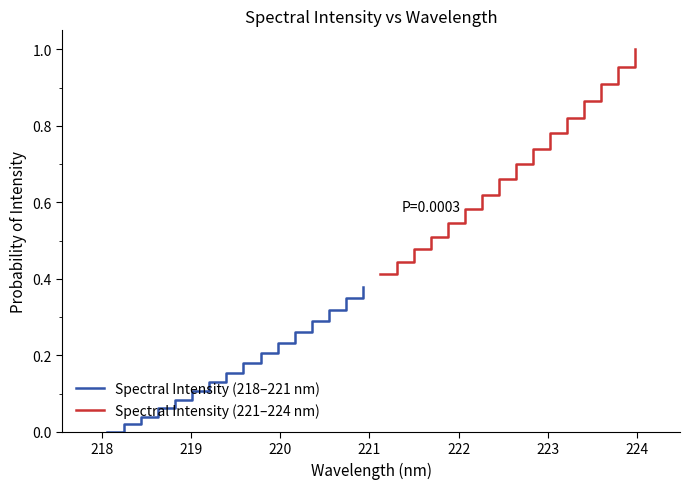

List the series in order of their peak value, highest first.

Spectral Intensity (221–224 nm), Spectral Intensity (218–221 nm)